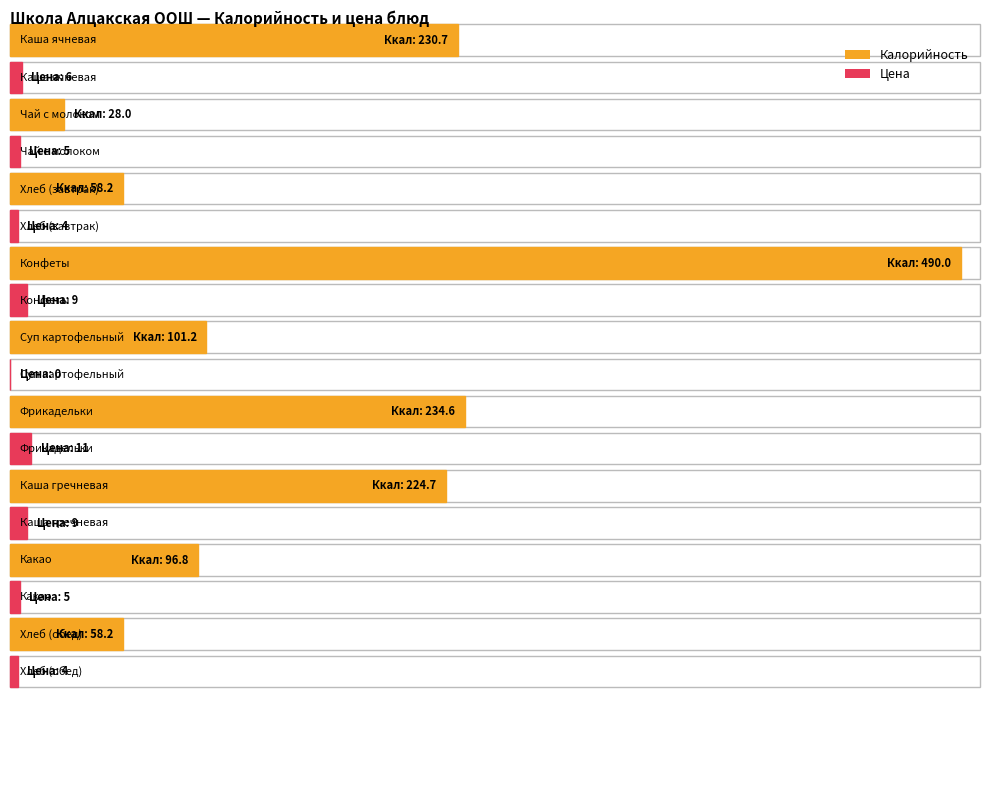

True or false: Калорийность has a value of 364.5 at Каша гречневая.

False